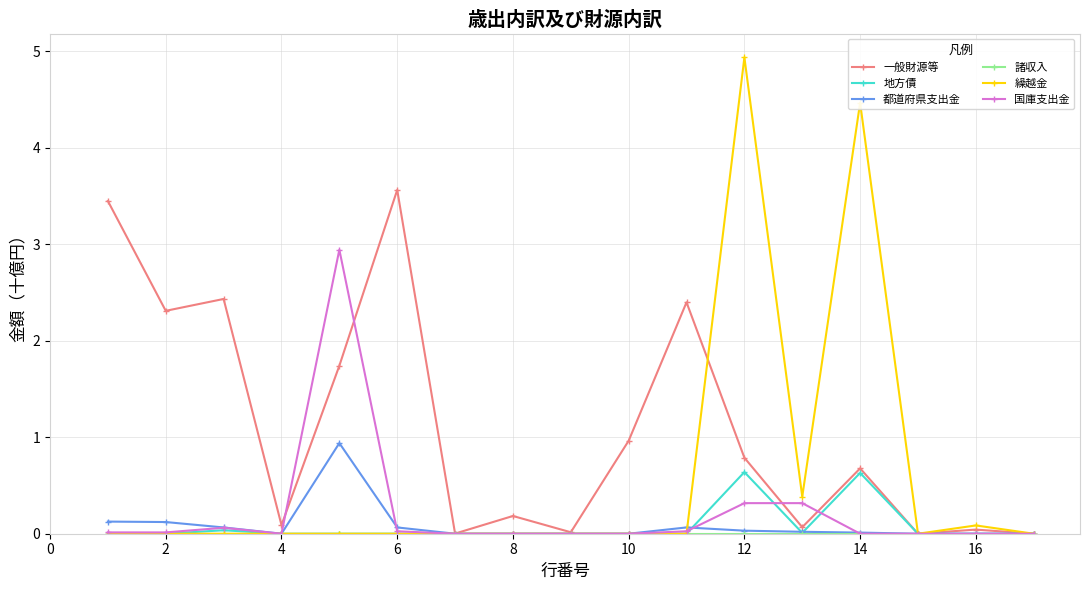

Which series has the widest spread of values?

繰越金